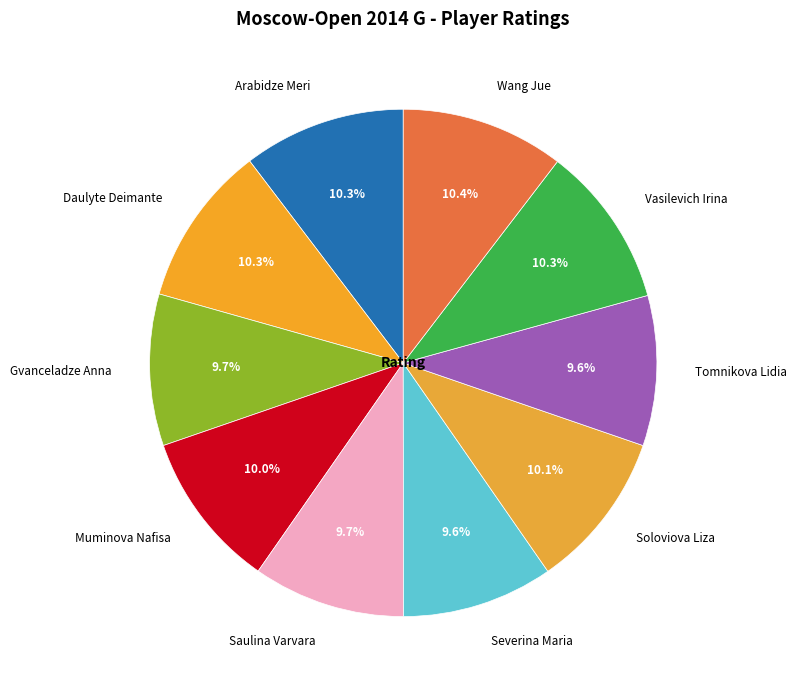

Count the number of slices in the pie.

10